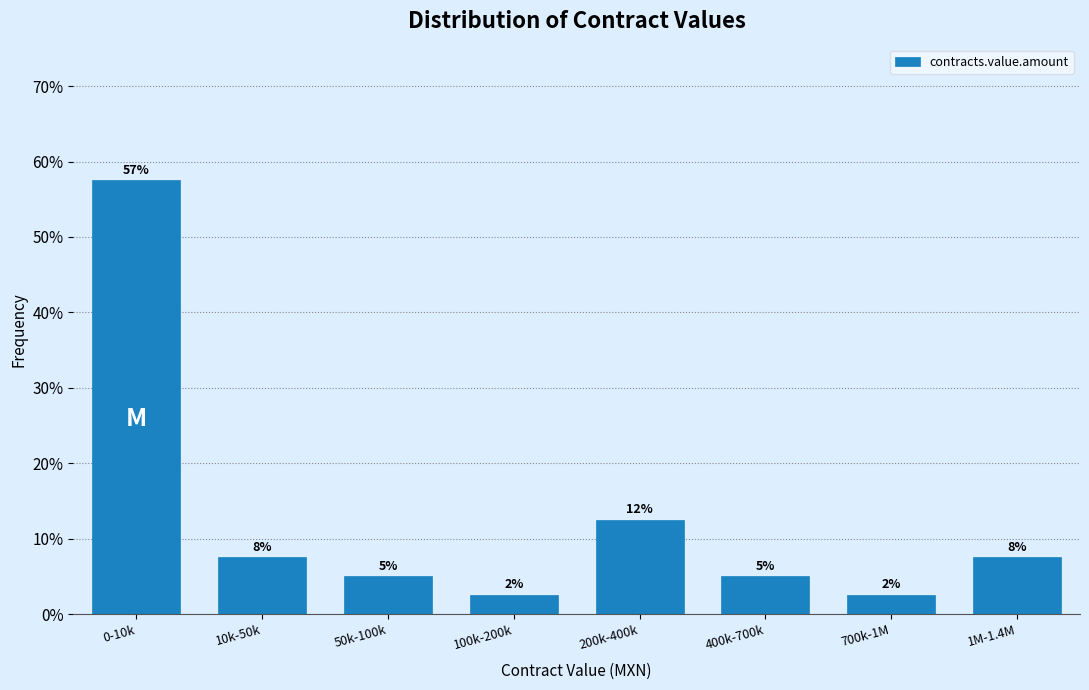

Are the bars horizontal?

No